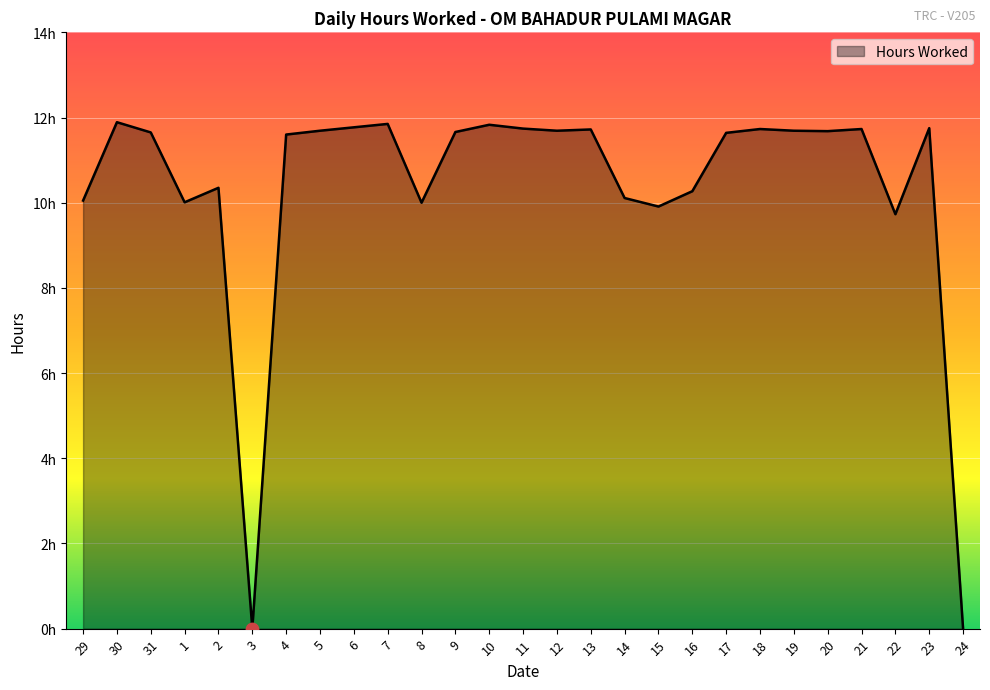

Between 18 and 23, which is larger?

23